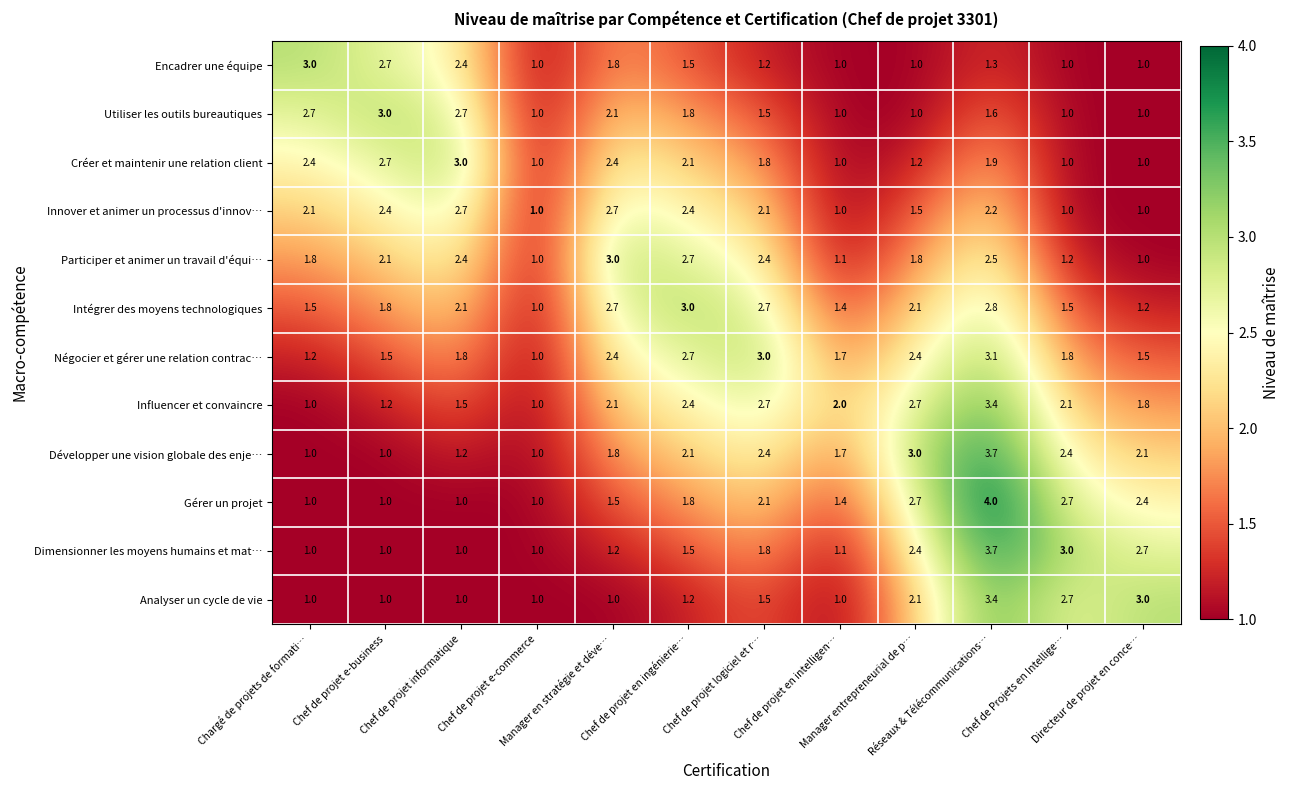

What is the average value of the Encadrer une équipe series?

1.6